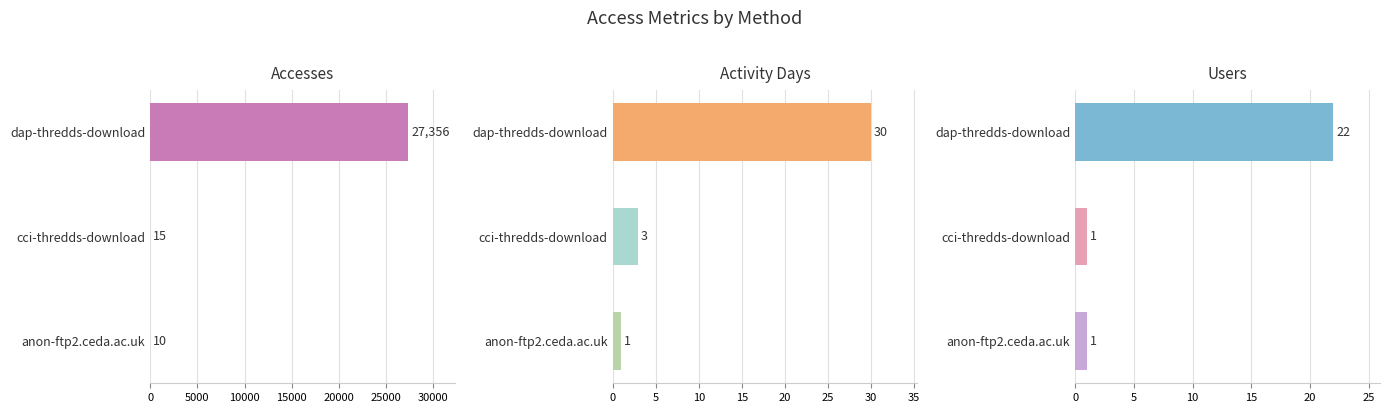

List the series in order of their peak value, lowest first.

Users, Activity Days, Accesses